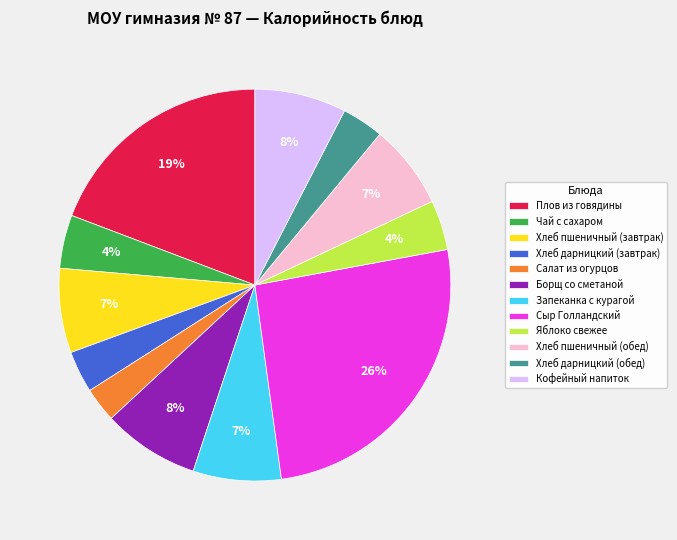

Which slice is the largest?

Сыр Голландский